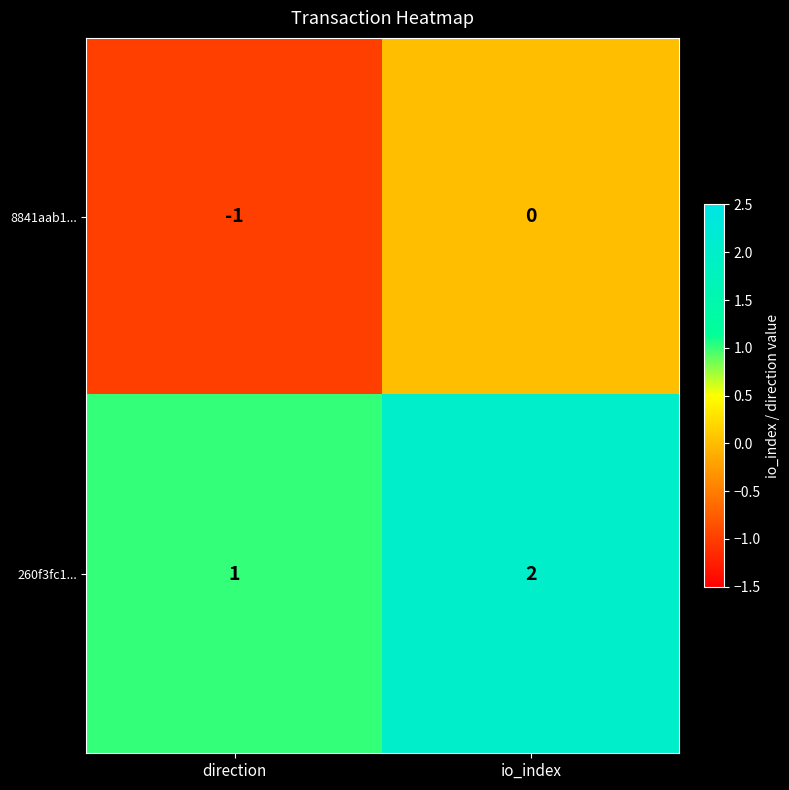

What is the sum of all 260f3fc1... values?

3